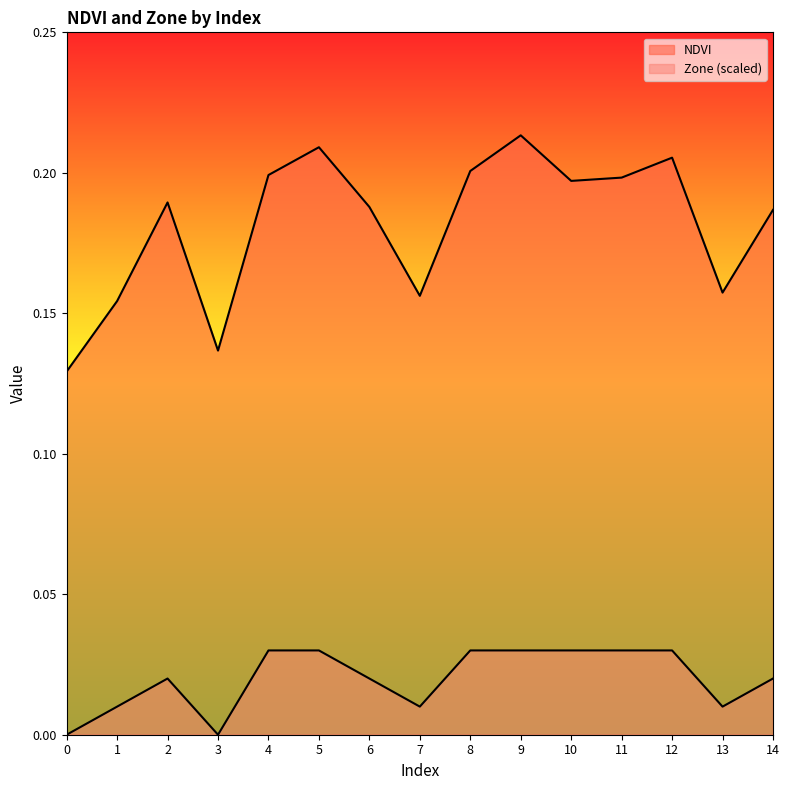

Is the value of Zone at 5 greater than the value of NDVI at 13?

No